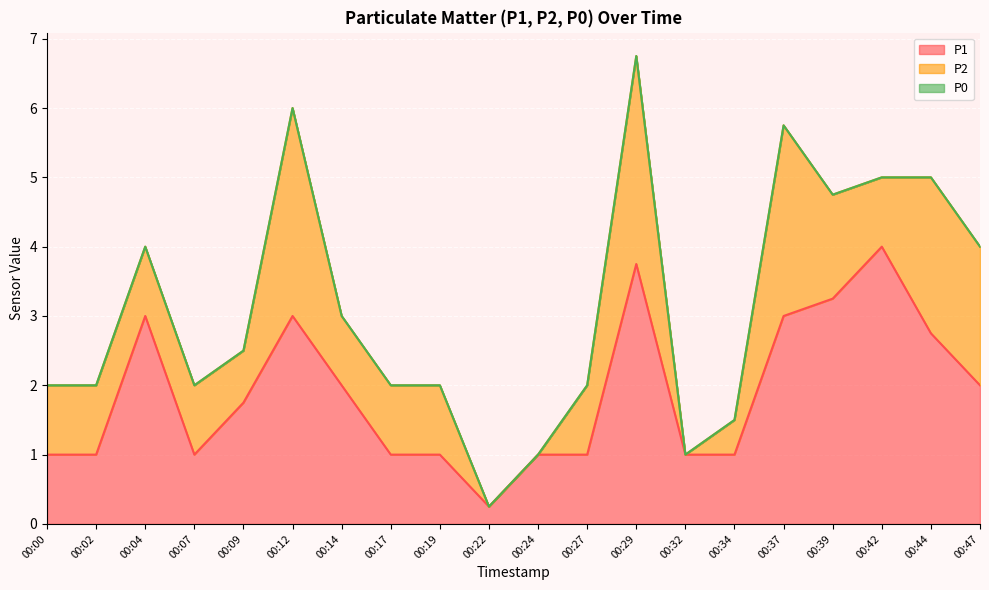

At how many categories does at least one series exceed 2?

7